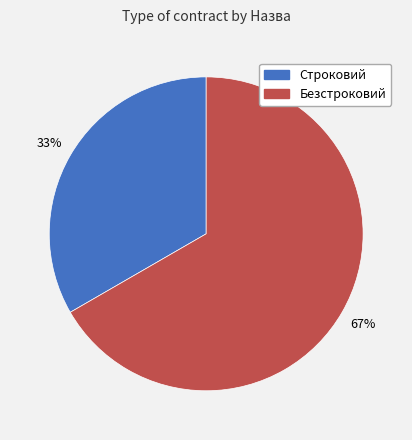

What is the smallest slice in the pie chart?

Строковий